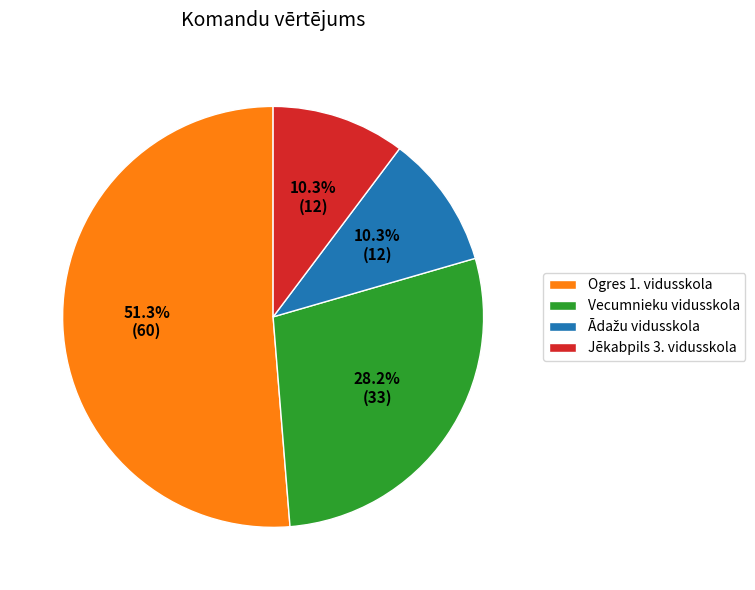

Count the number of slices in the pie.

4